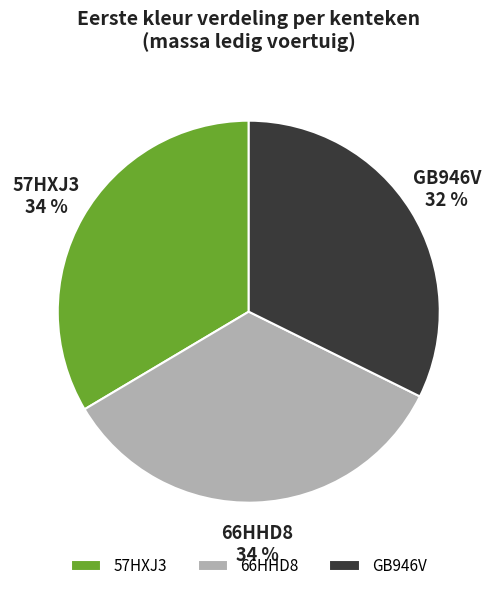

Does any single category account for the majority?

No